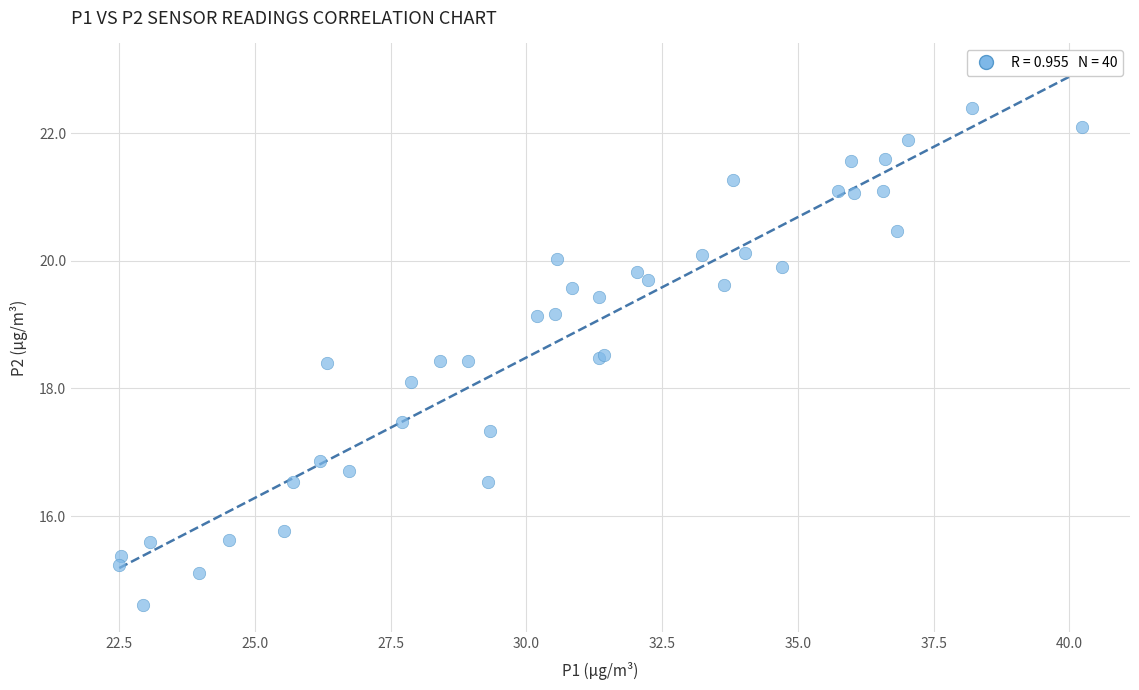

What Y value in the scatter plot is closest to 18?

18.1